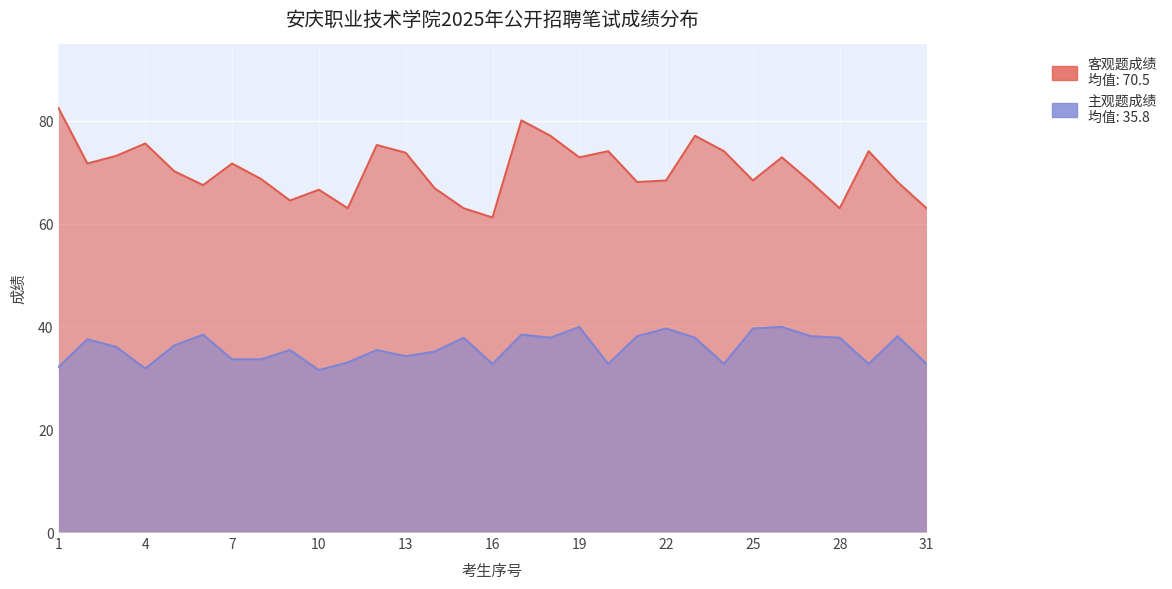

True or false: 主观题成绩 and 客观题成绩 intersect in this chart.

False